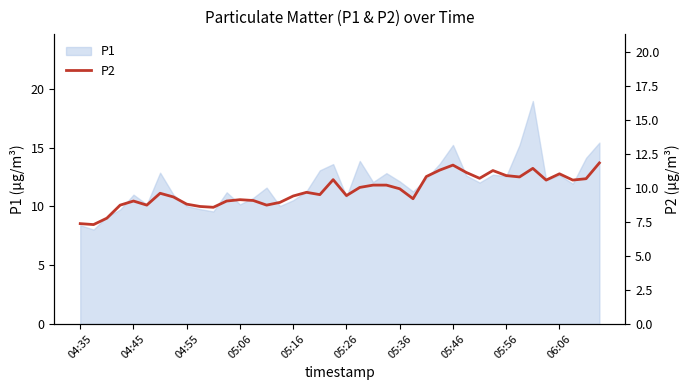

The chart shows a value of 10.7 at 30. True or false?

True